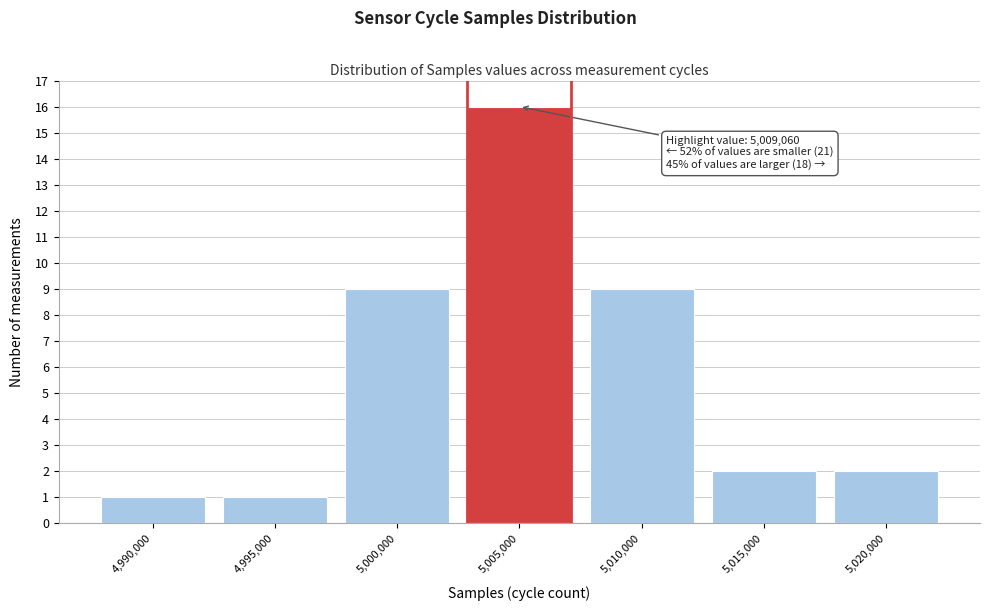

Reading left to right, what are all the values shown in this chart?

4,990,000=1	4,995,000=1	5,000,000=9	5,005,000=16	5,010,000=9	5,015,000=2	5,020,000=2